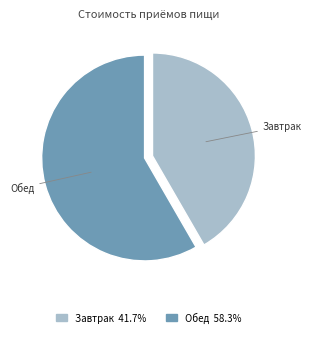

What is the largest slice in the pie chart?

Обед